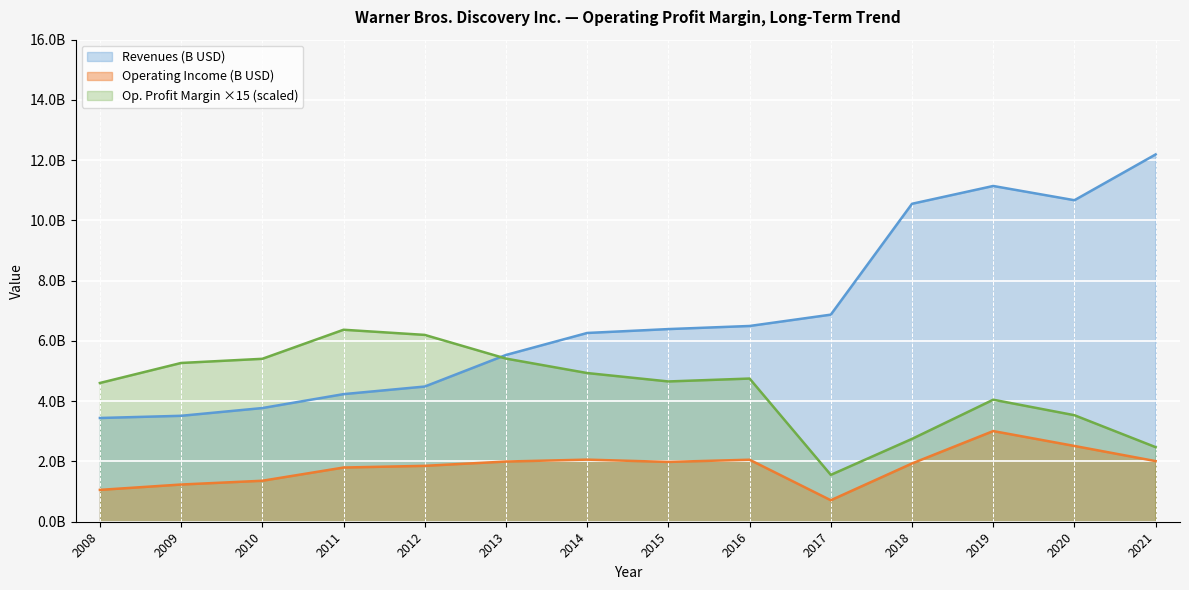

True or false: Operating income (billions) has more than 2 interior local peaks.

True